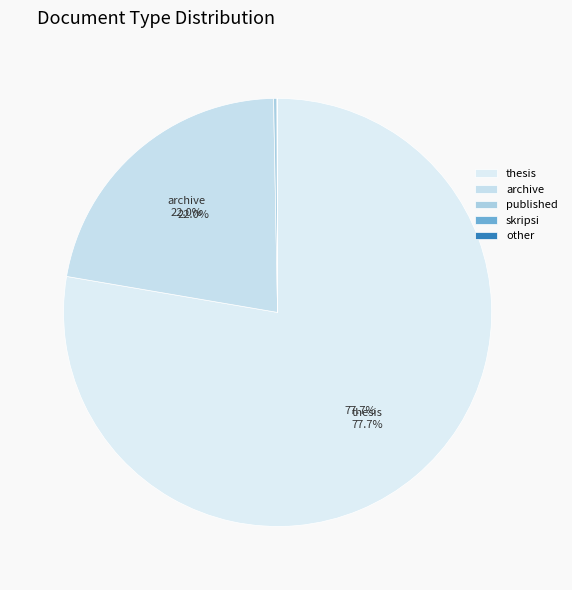

Is there a majority slice in this chart?

Yes